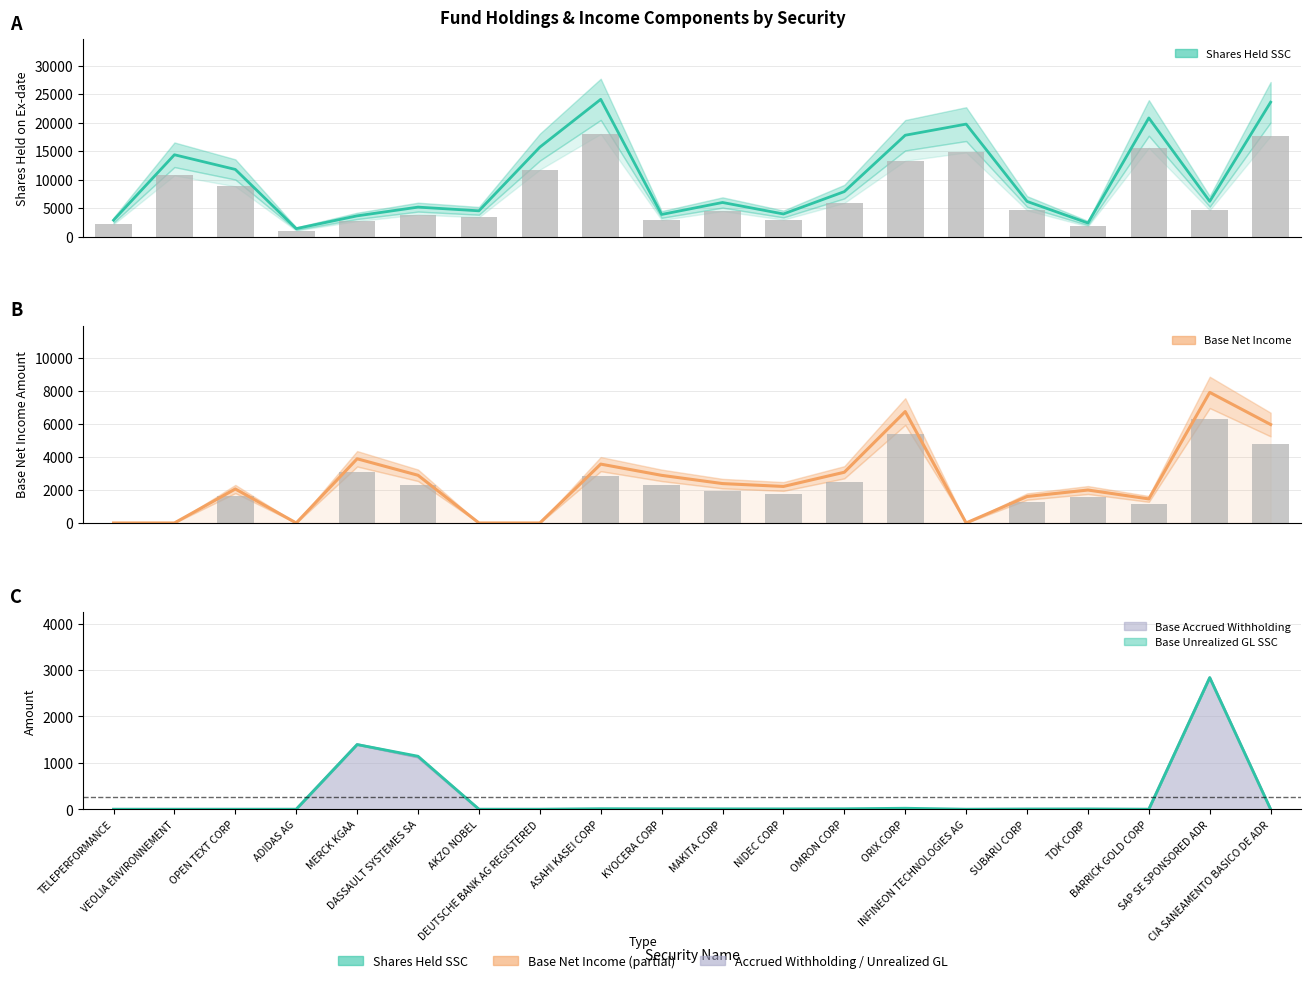

What is the spread (max minus min) of values at OPEN TEXT CORP?

8850.0